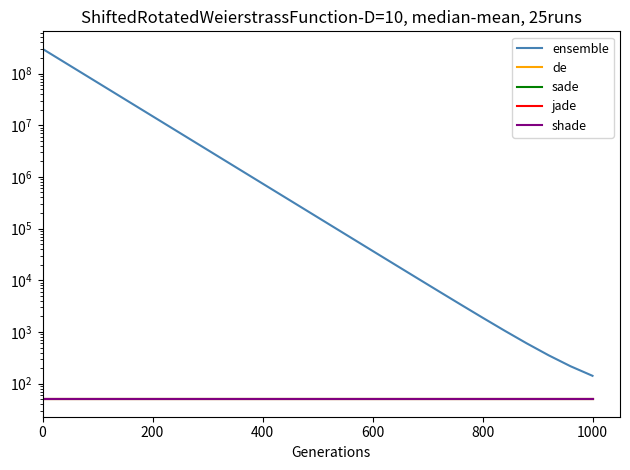

How many values in the ensemble series exceed 224025?

13